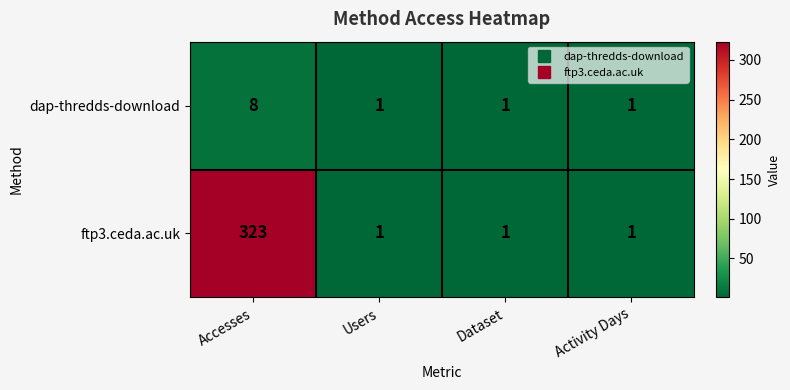

What is the sum of the ftp3.ceda.ac.uk values at Dataset and Accesses?

324